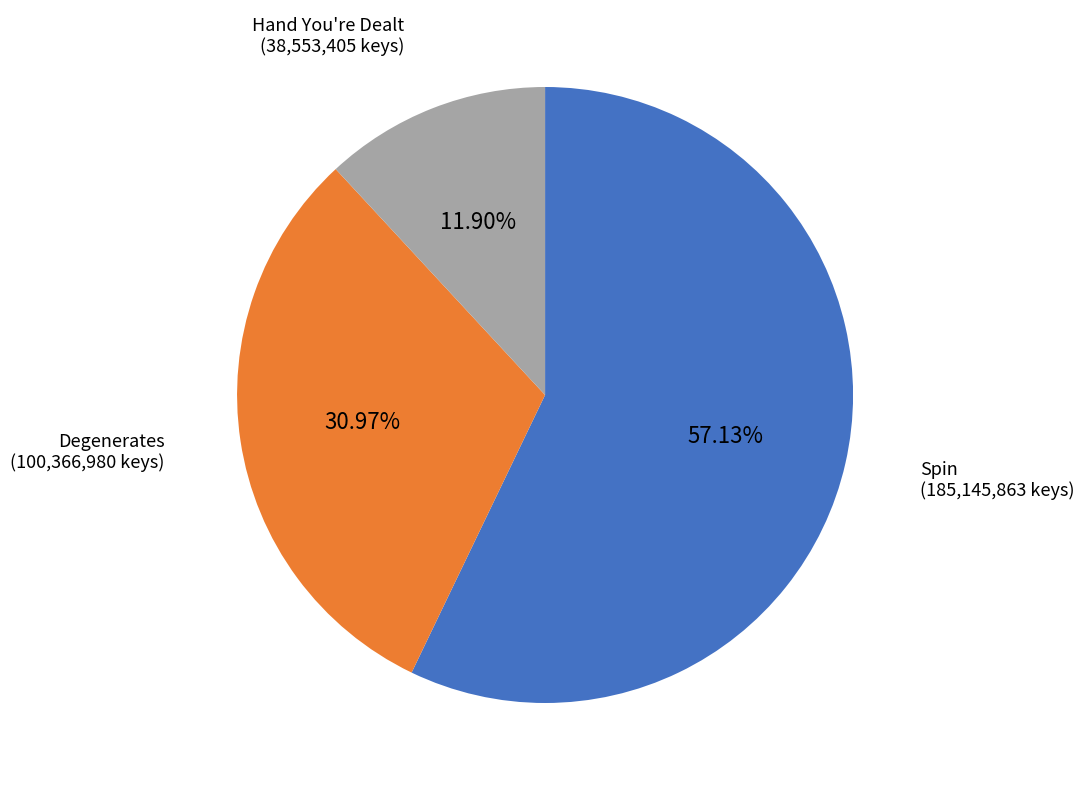

Is there any slice that represents more than half of the pie?

Yes